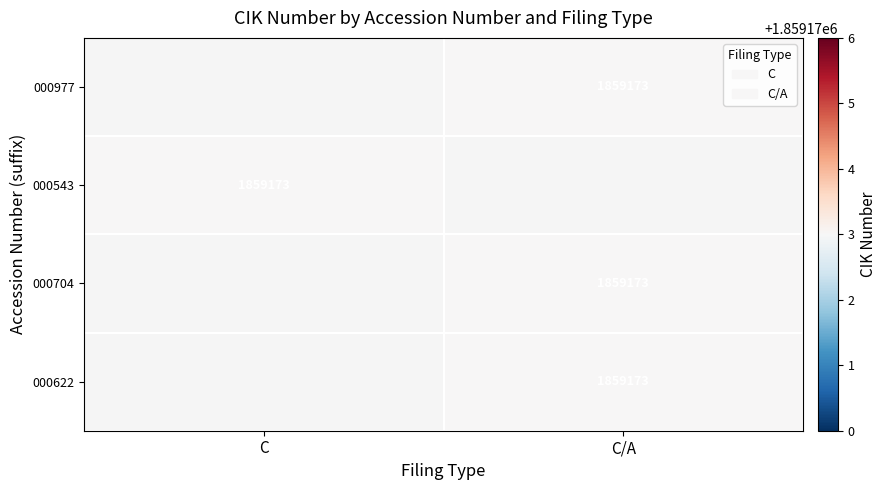

Is it true that 000704 equals 1859173.0 at C/A?

True